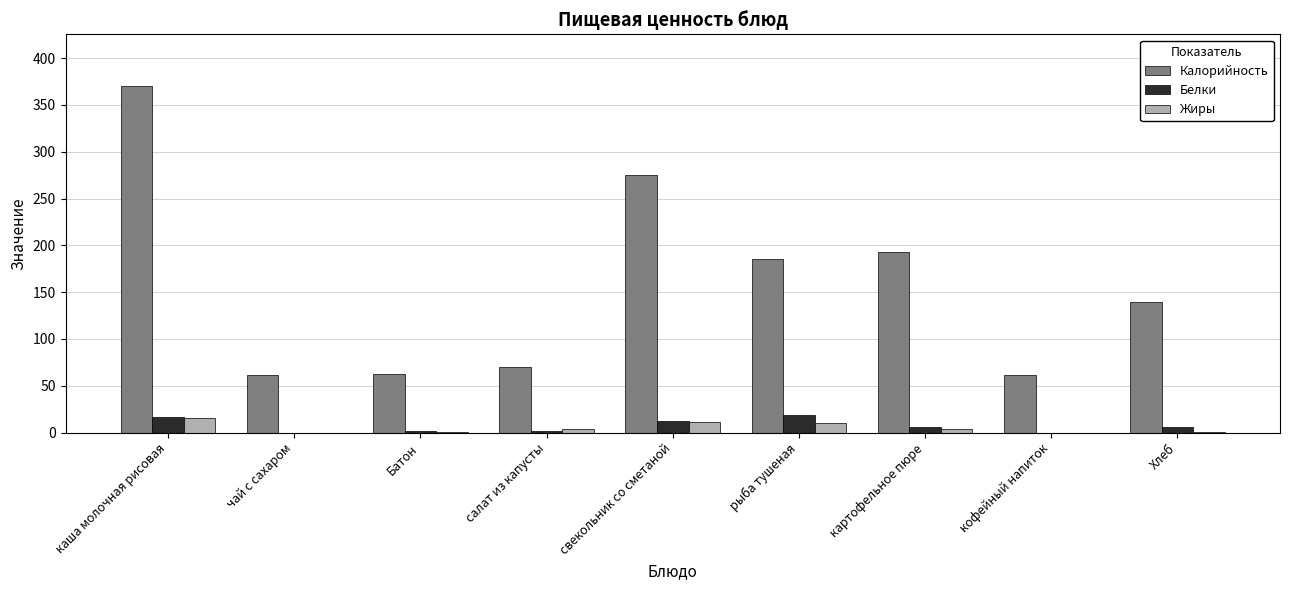

What are all the series names shown in the legend?

Калорийность, Белки, Жиры